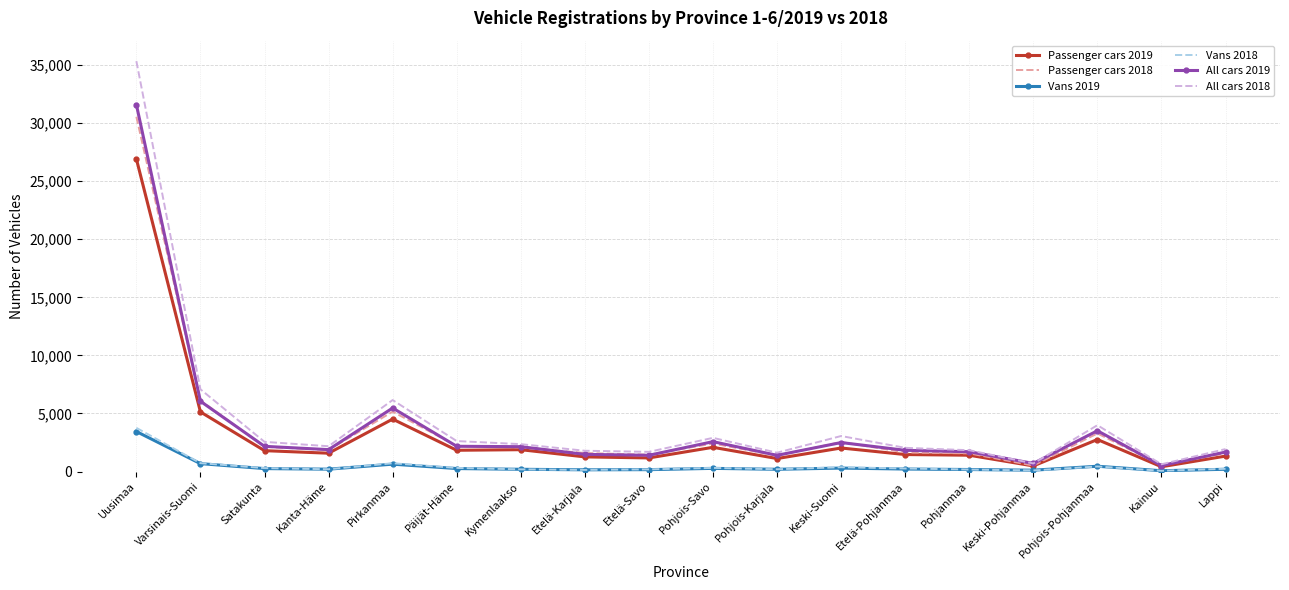

At which category is the sum across all series the highest?

Uusimaa